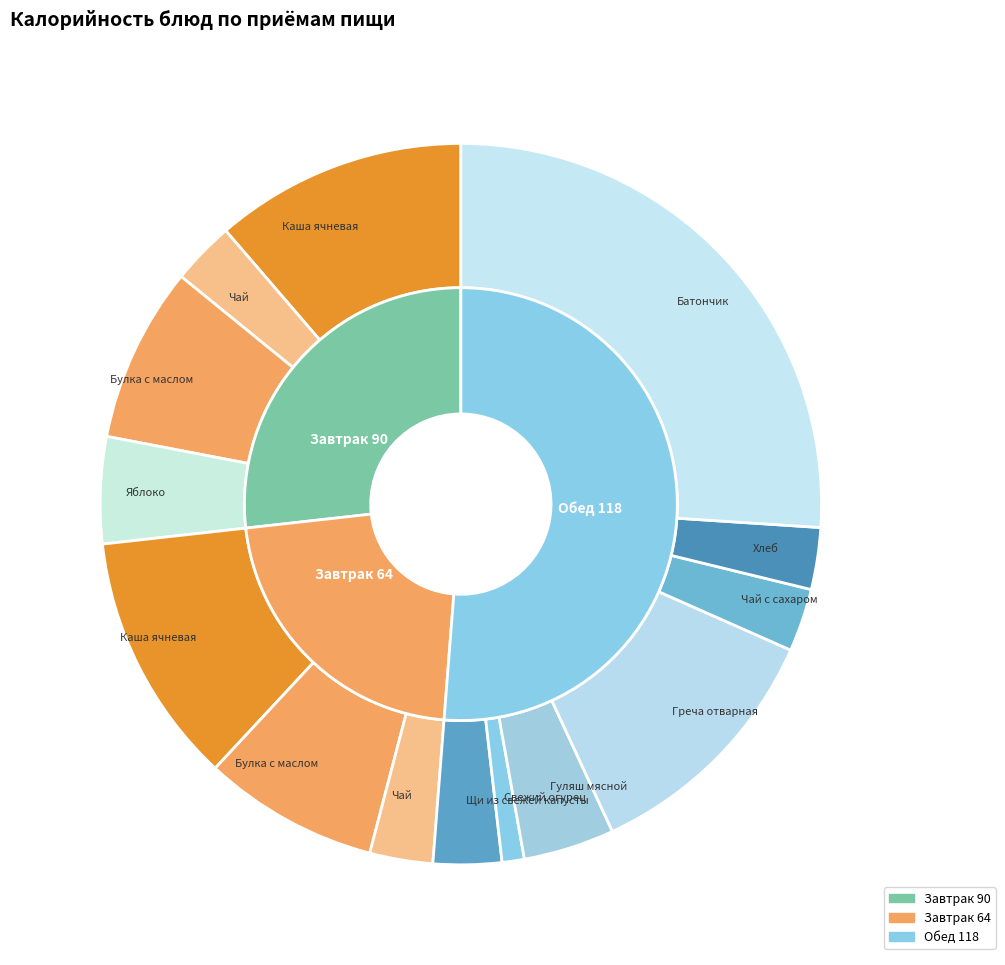

The Чай slice represents 11% of the pie. True or false?

False